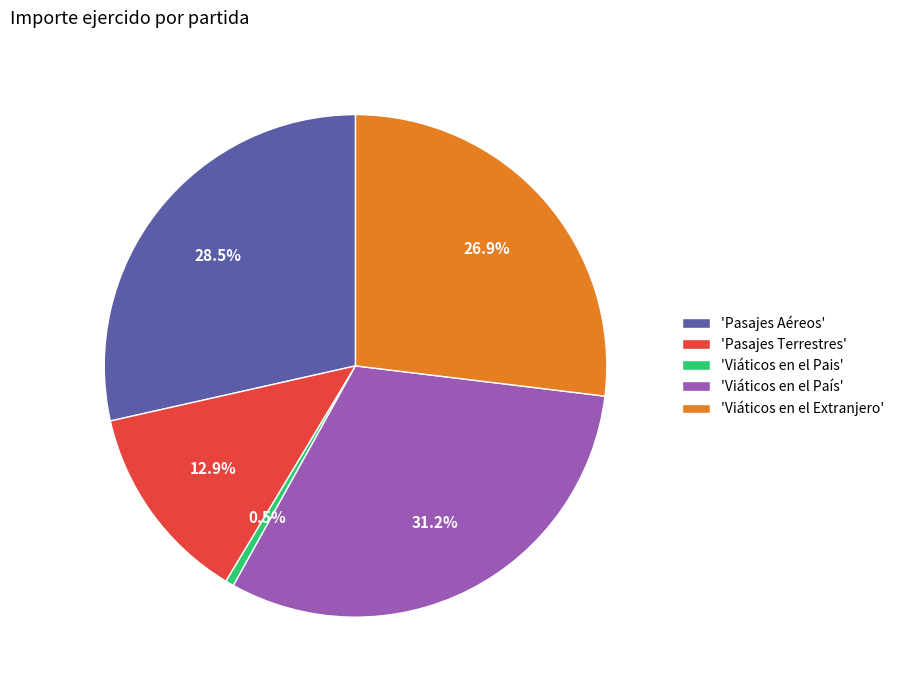

Is there any slice that represents more than half of the pie?

No